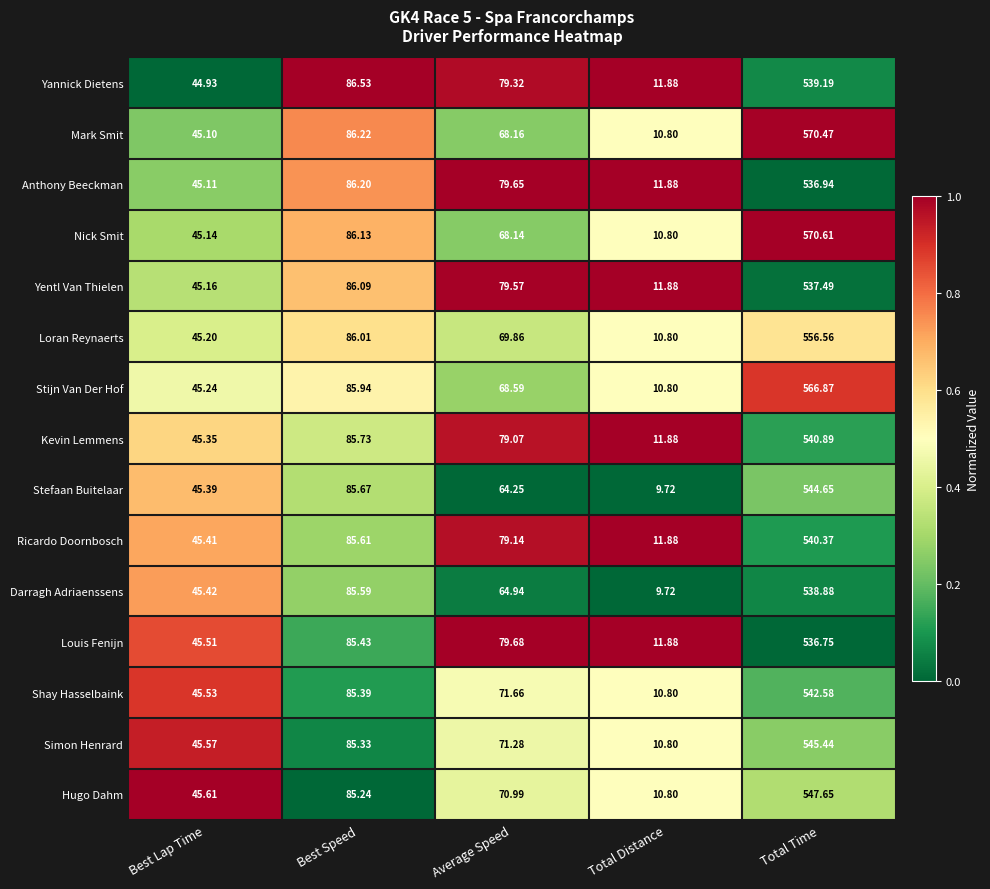

Which series changed the most between Average Speed and Total Distance?

Louis Fenijn